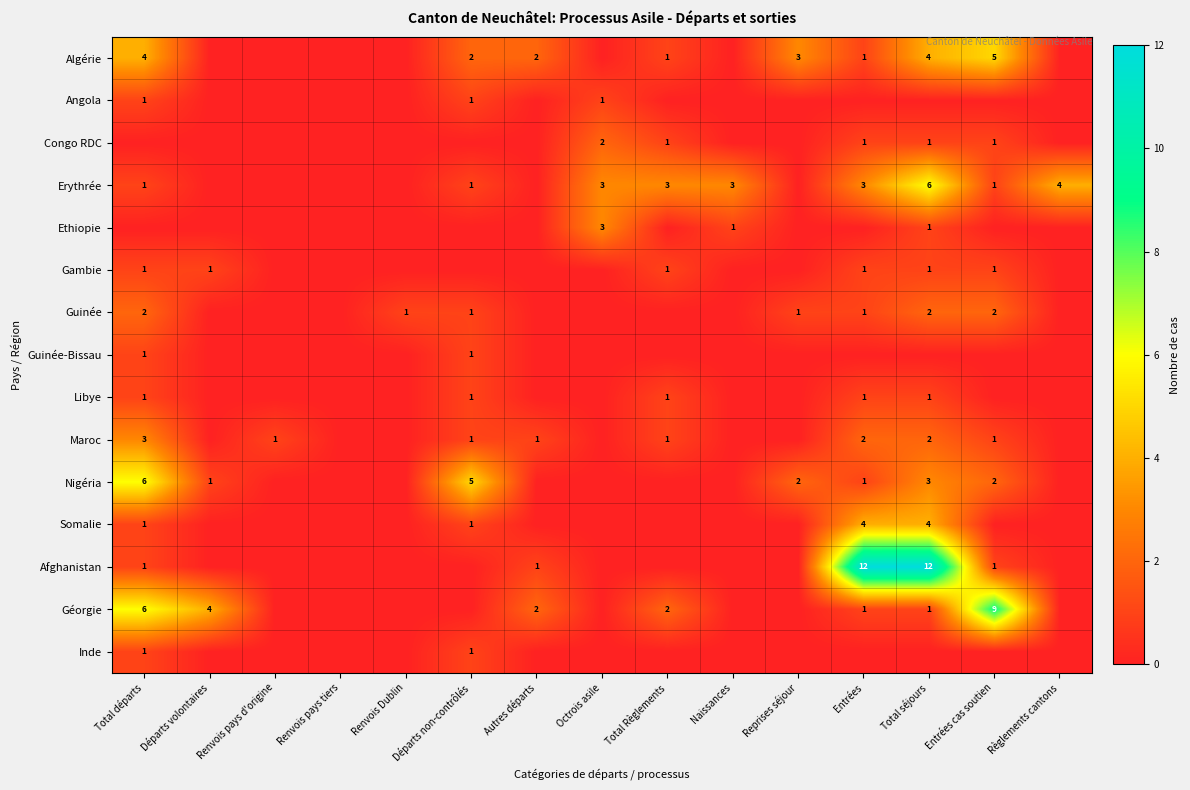

Which series has the largest range (max minus min)?

Afghanistan